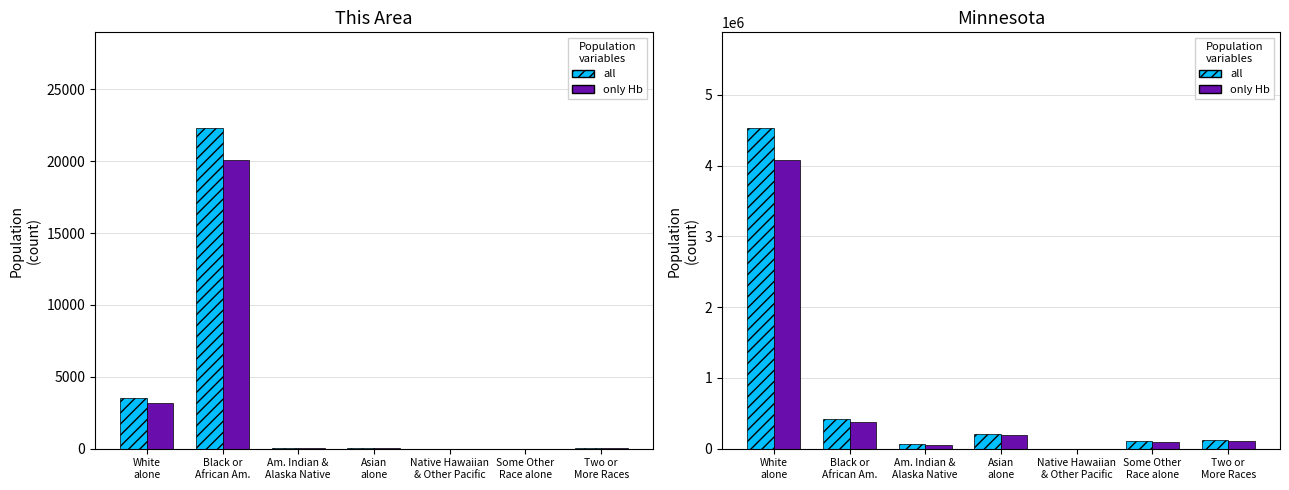

Between Black or
African Am. and Am. Indian &
Alaska Native, which is larger?

Black or
African Am.